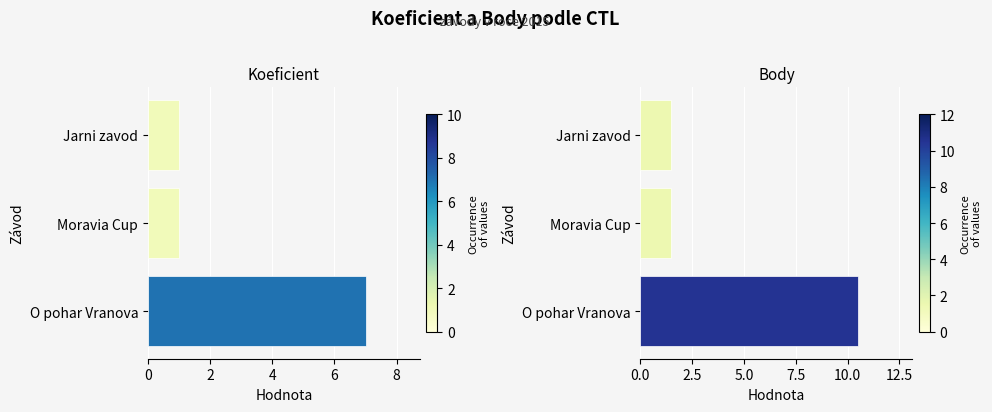

Which series has the largest total across all categories?

Body